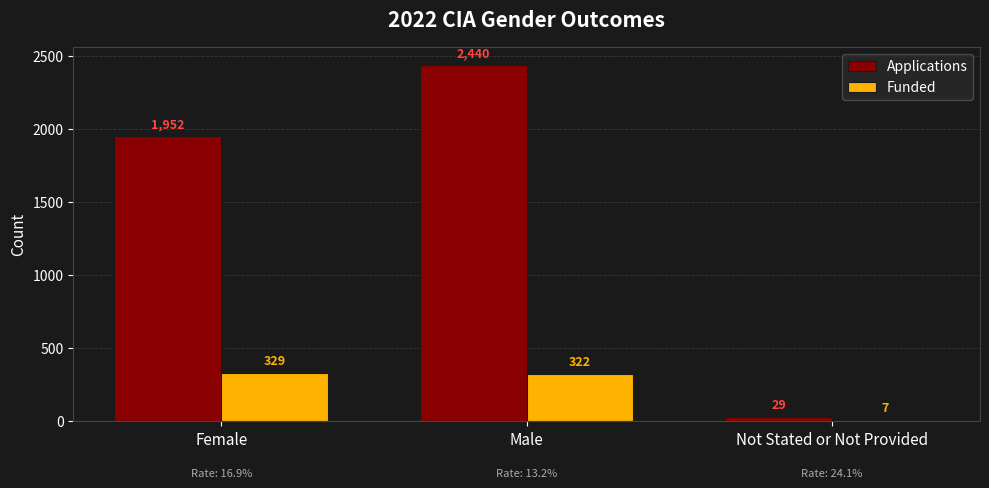

Reading right to left, what are all the values shown in this chart?

Applications: Not Stated or Not Provided=29	Male=2440	Female=1952
Funded: Not Stated or Not Provided=7	Male=322	Female=329